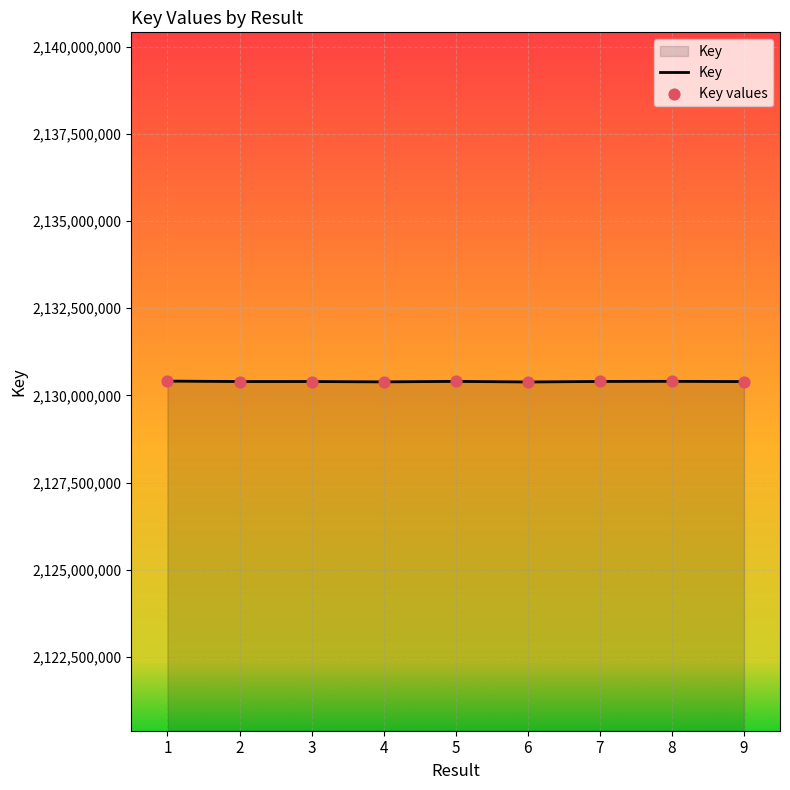

What is the change in value from 5 to 6?

-17246